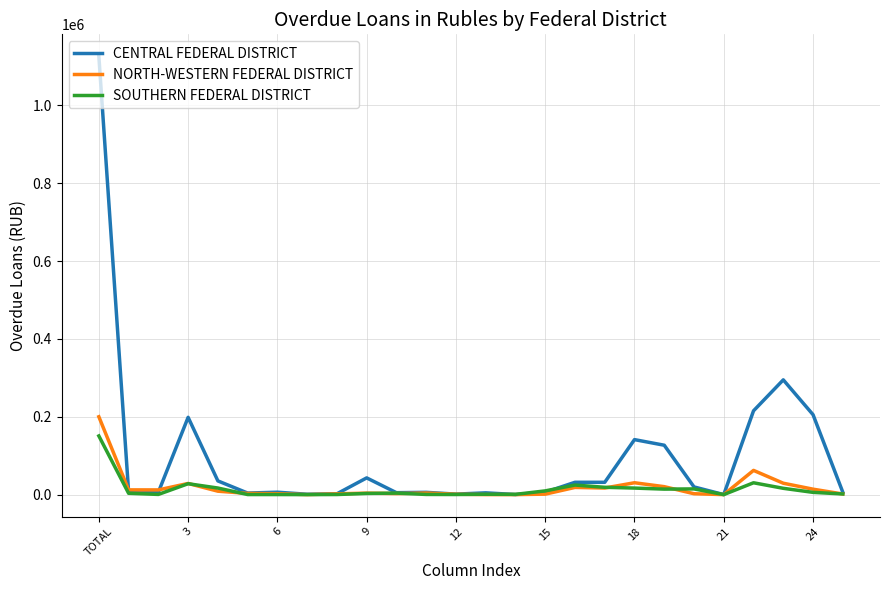

Which series has the largest range (max minus min)?

CENTRAL FEDERAL DISTRICT